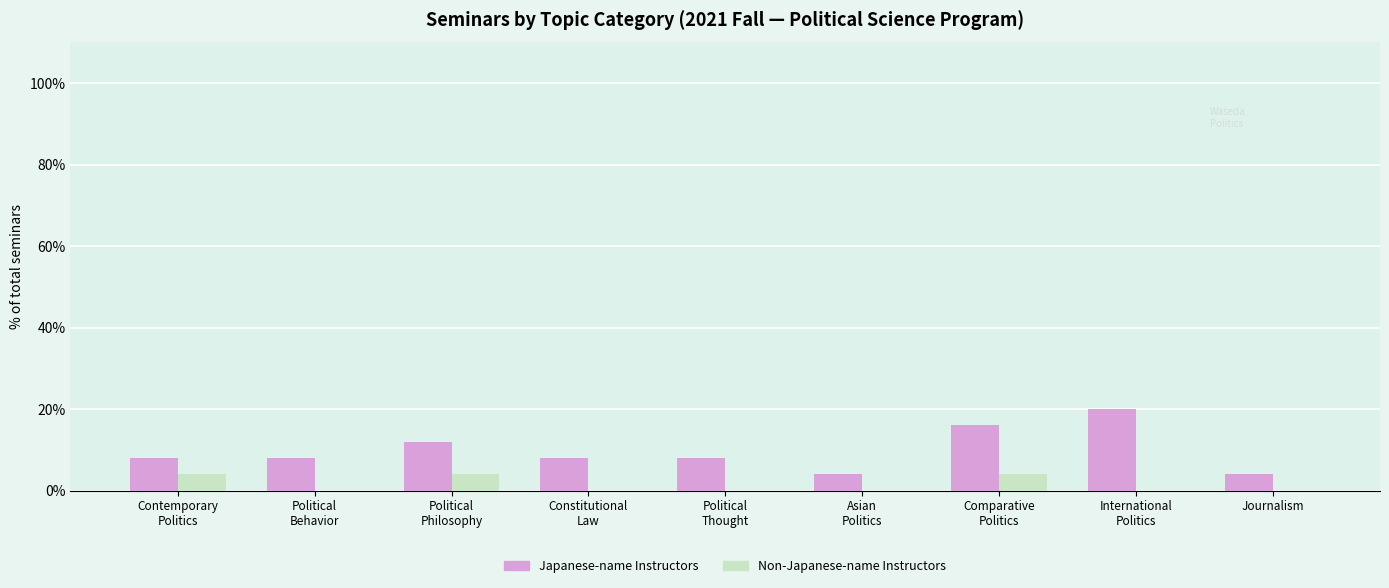

The value of Non-Japanese-name Instructors at Political
Thought is 0. True or false?

True